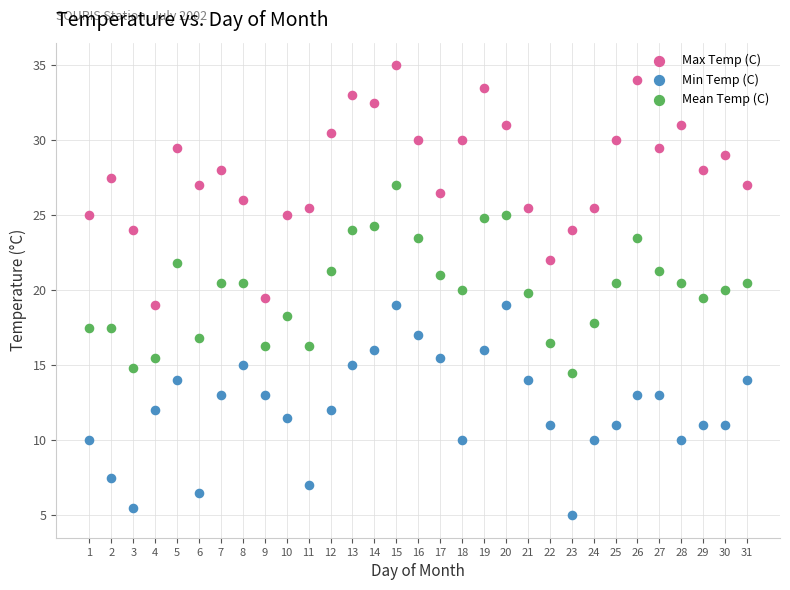

Across all data points, what is the range of Y values (max minus min)?

30.0